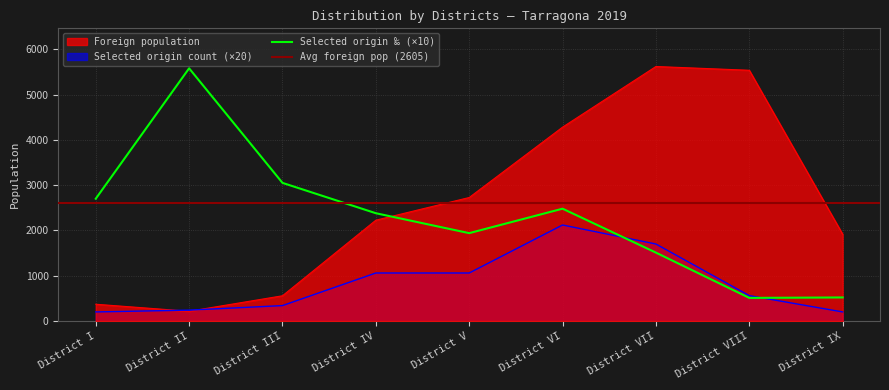

Which series changed the most between District I and District III?

Selected origin (‰)